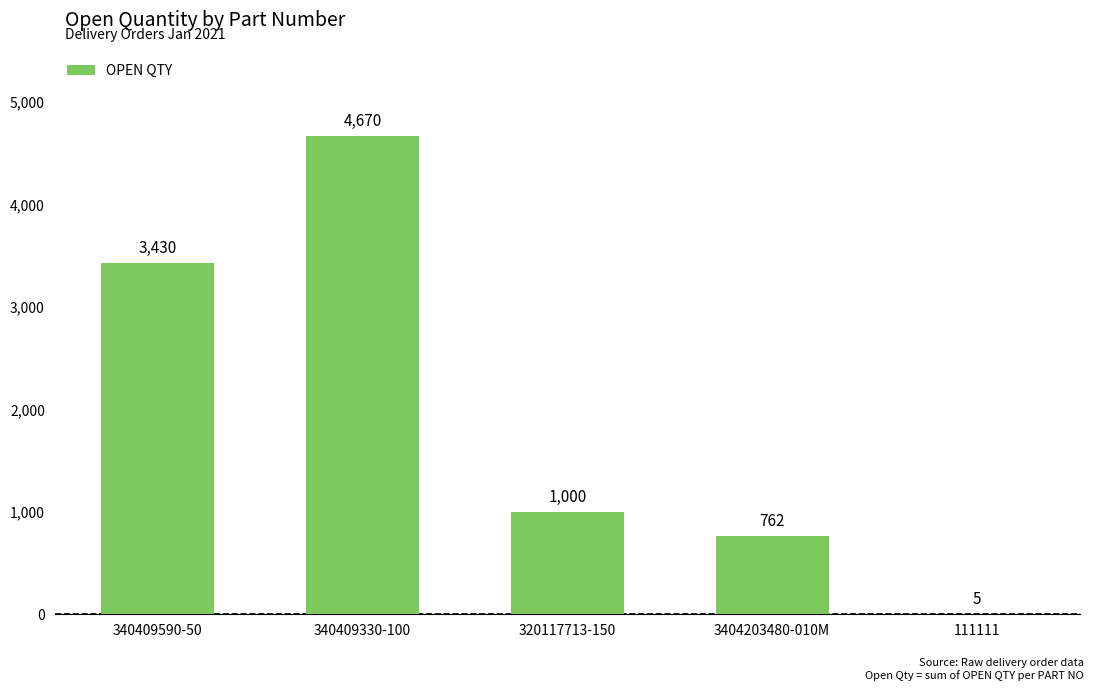

What is the sum of the values at 111111 and 340409590-50?

3435